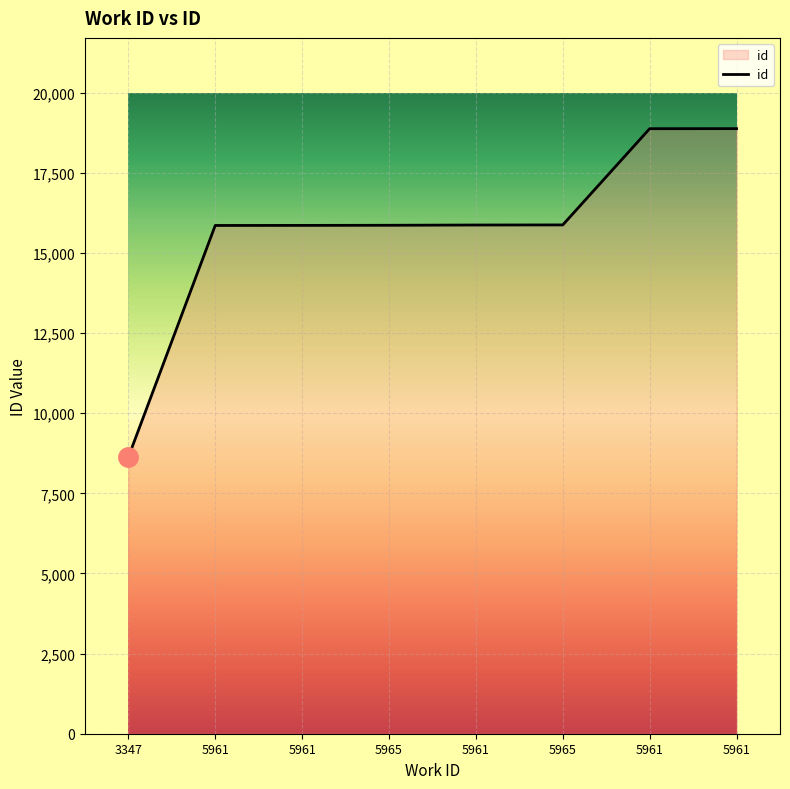

How many lines are shown in the chart?

1